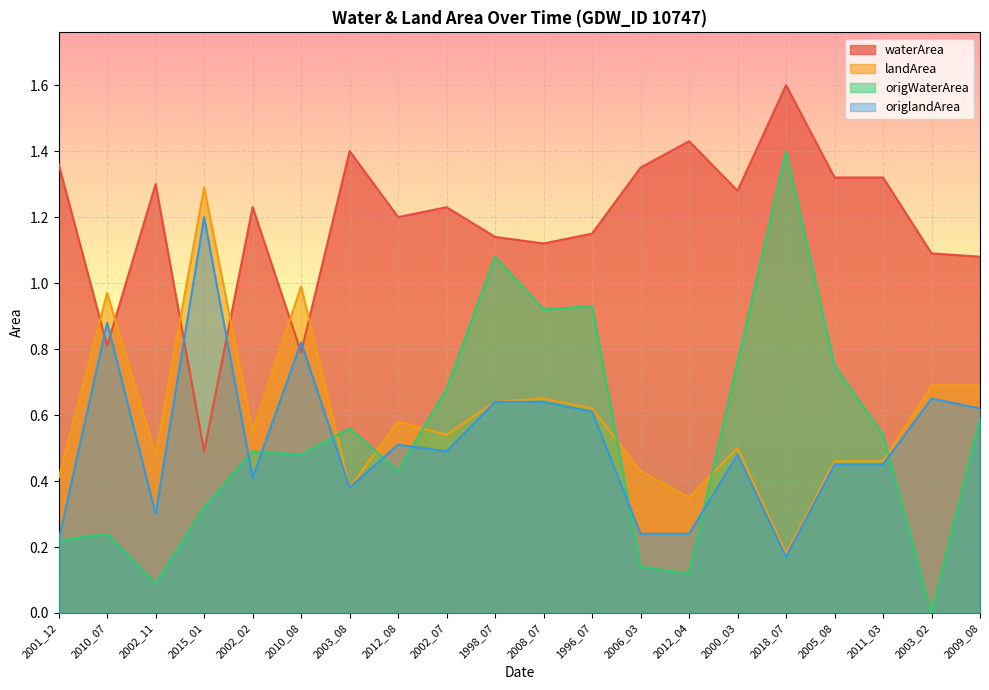

What is the sum of the origlandArea values at 2009_08 and 2012_08?

1.1